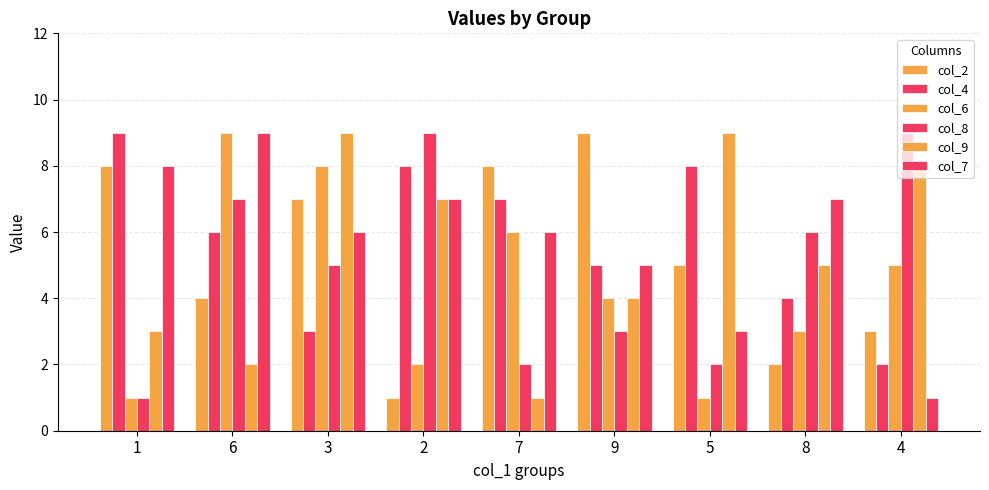

How many groups of bars are there?

9